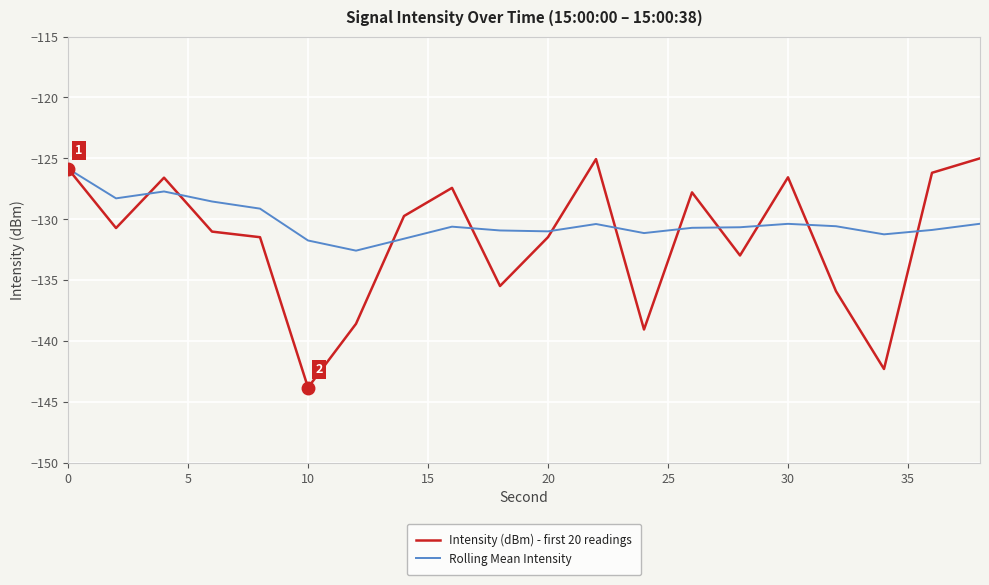

List the series in order of their overall mean, highest first.

Rolling Mean Intensity, Intensity (dBm) - first 20 readings